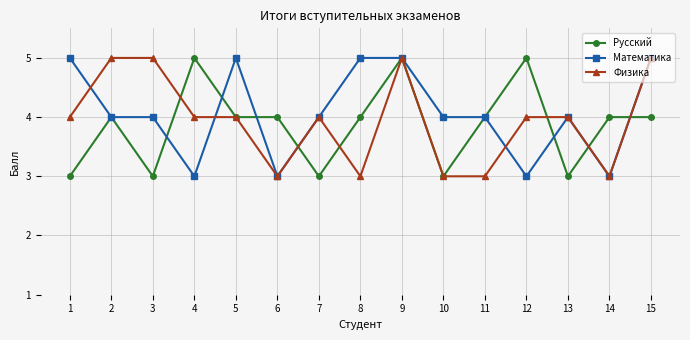

At which category is the sum across all series the highest?

9